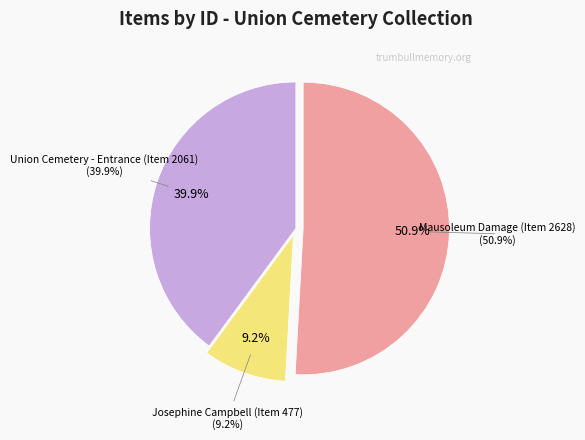

To the nearest percent, what is the average slice percentage?

33%